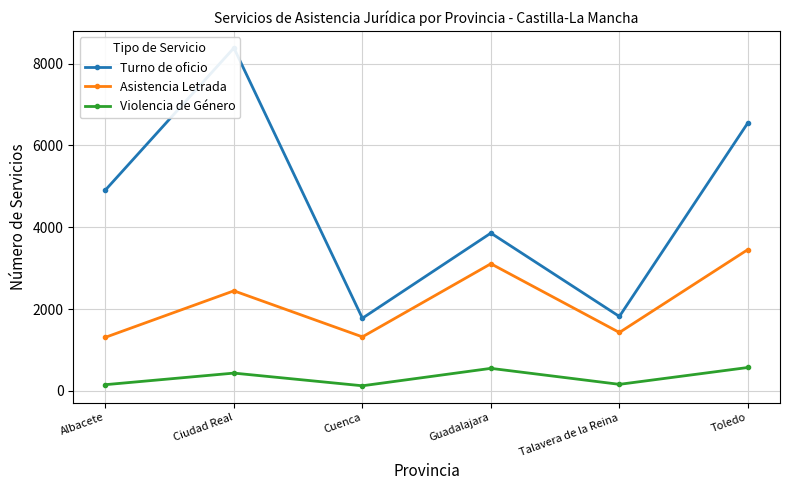

Which category has the lowest value across all series?

Cuenca